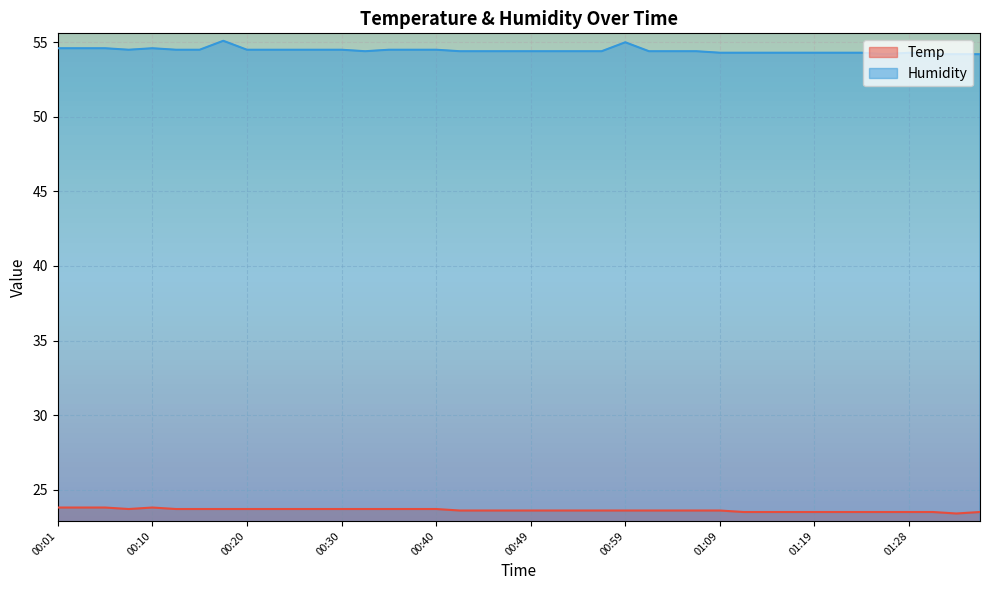

What is the minimum value for Temp?

23.4